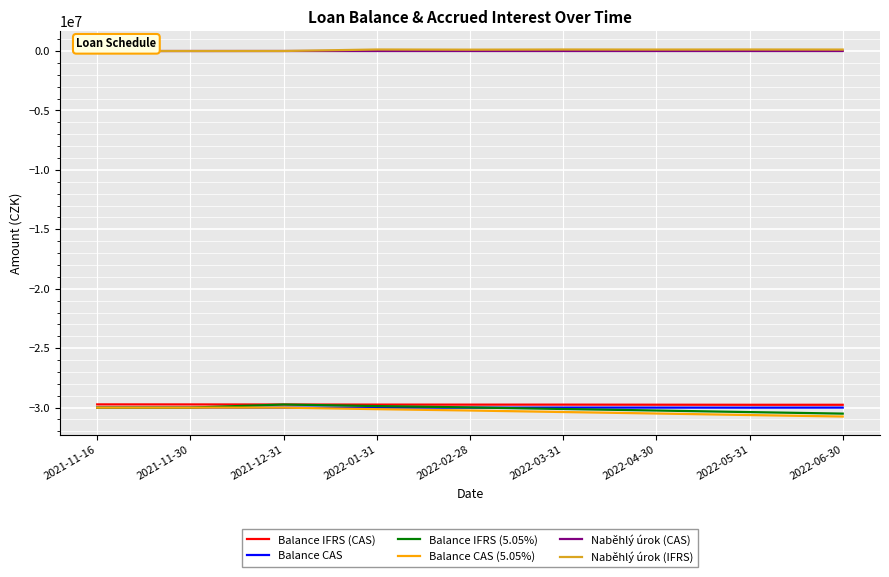

True or false: Balance IFRS (5.05%) and Naběhlý úrok (IFRS) cross at least once.

False